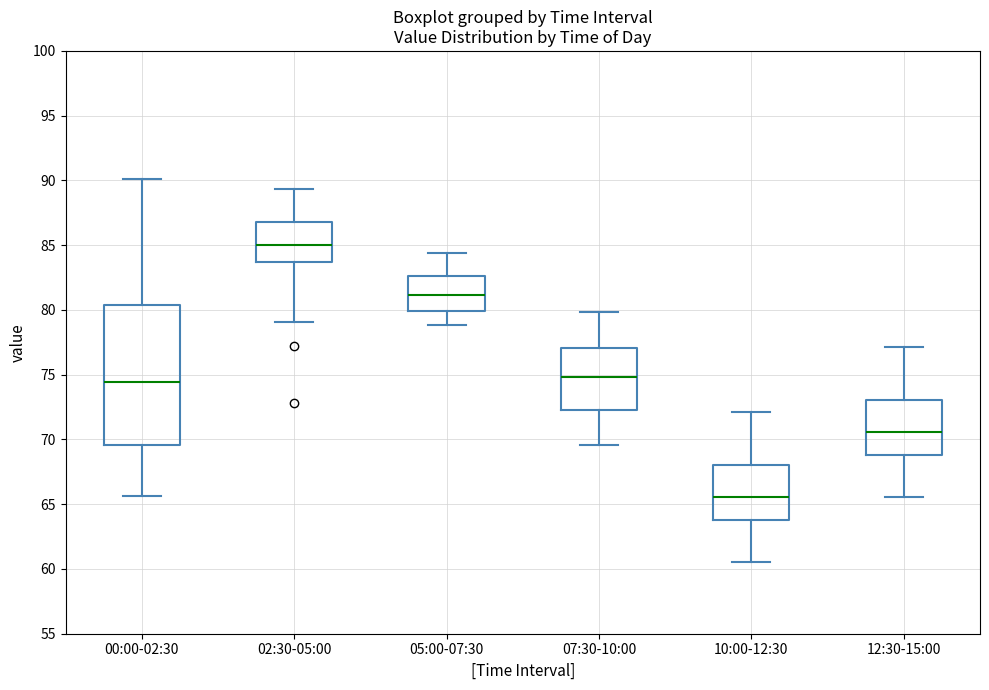

Reading left to right, read every box against the y-axis: the position of its median line, the range the box covers, and the ends of its whiskers. The values are not printed on the chart, so give them approximately, as read against the axis.

00:00-02:30: median 74.5, box 69.5 to 80.5, whiskers 65.5 to 90.0
02:30-05:00: median 85.0, box 83.5 to 87.0, whiskers 79.0 to 89.5
05:00-07:30: median 81.0, box 80.0 to 82.5, whiskers 79.0 to 84.5
07:30-10:00: median 75.0, box 72.5 to 77.0, whiskers 69.5 to 80.0
10:00-12:30: median 65.5, box 64.0 to 68.0, whiskers 60.5 to 72.0
12:30-15:00: median 70.5, box 69.0 to 73.0, whiskers 65.5 to 77.0